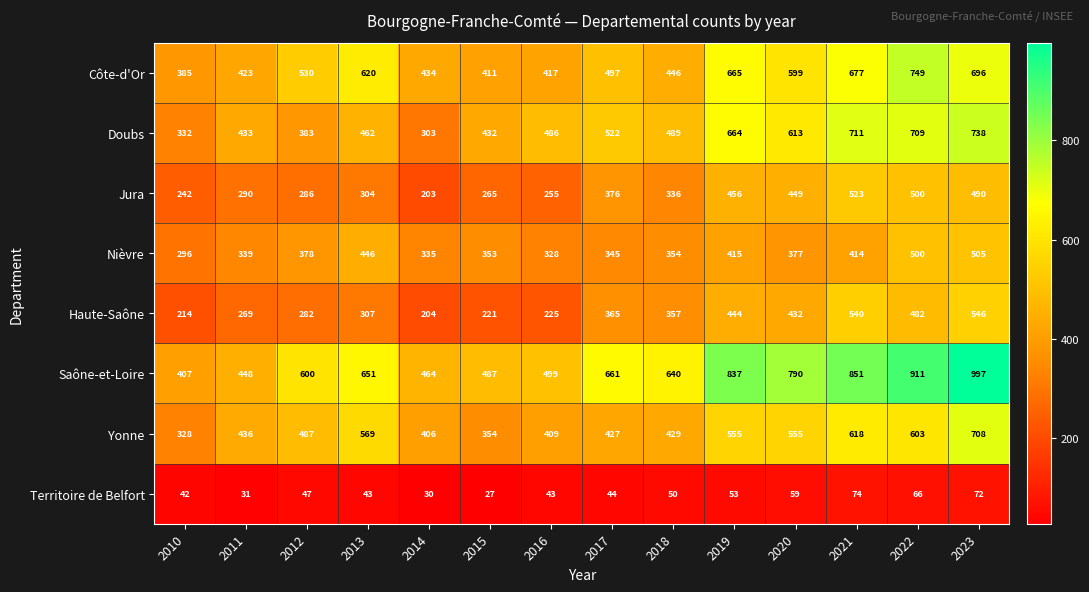

Which series has the widest spread of values?

Saône-et-Loire